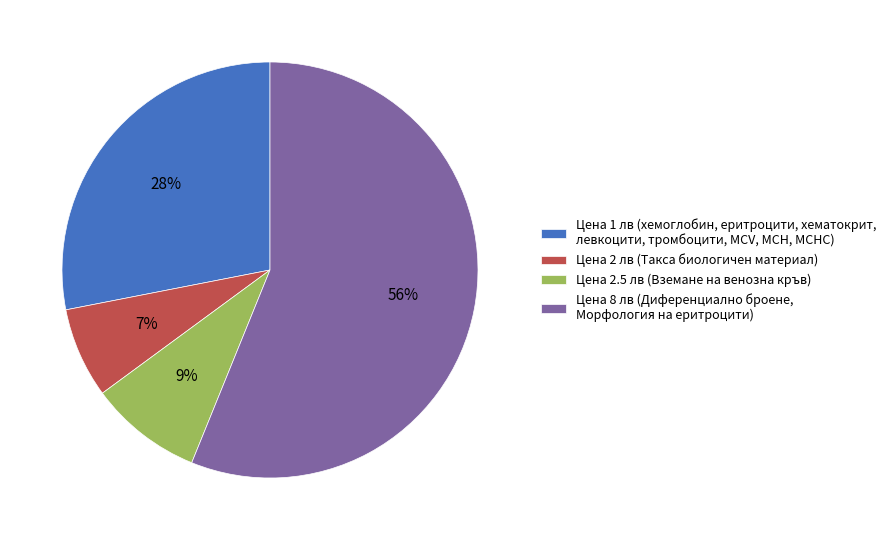

To the nearest percent, what is the average slice percentage?

25%